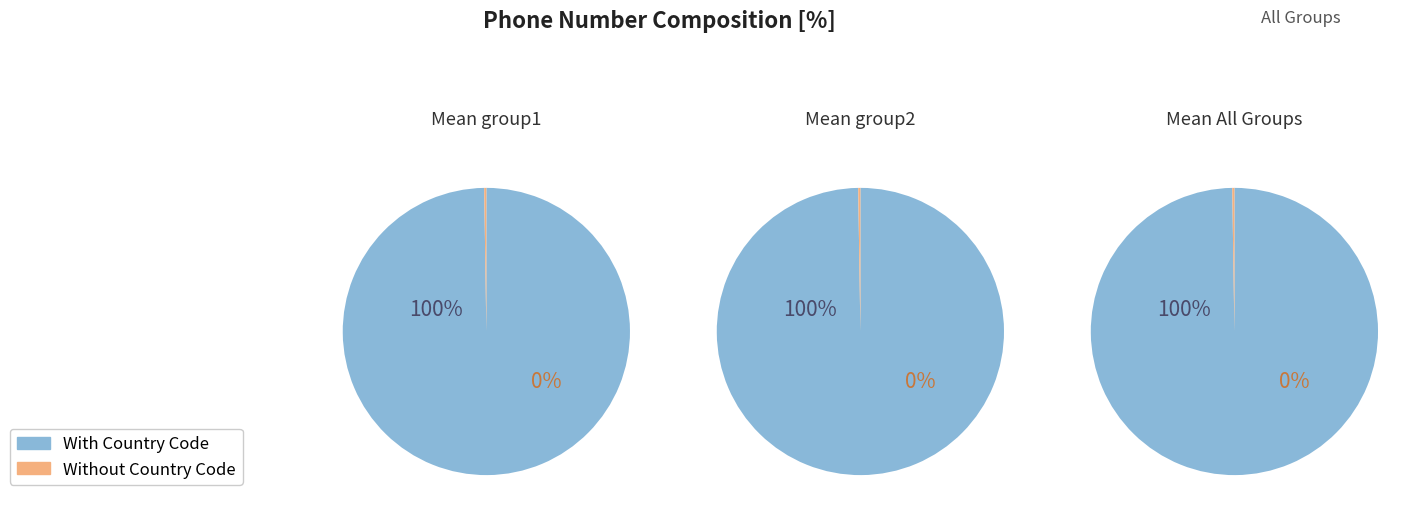

Rank the series by their maximum value, from lowest to highest.

Without Country Code, With Country Code